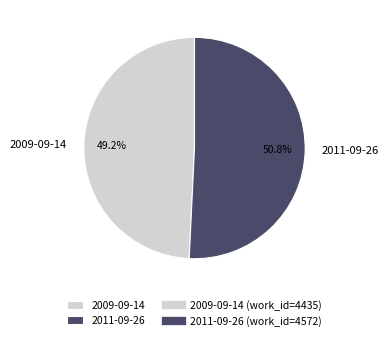

How many slices are in this pie chart?

2